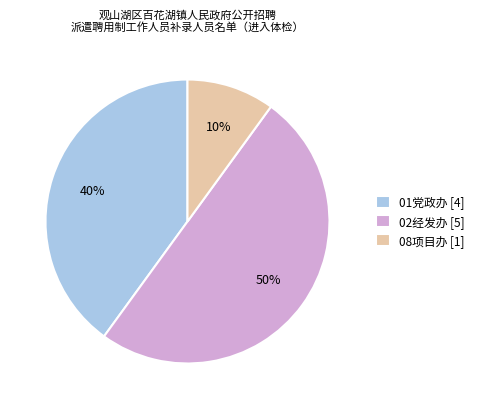

To the nearest percent, what is the difference between the 02经发办 and 08项目办 slice percentages?

40%